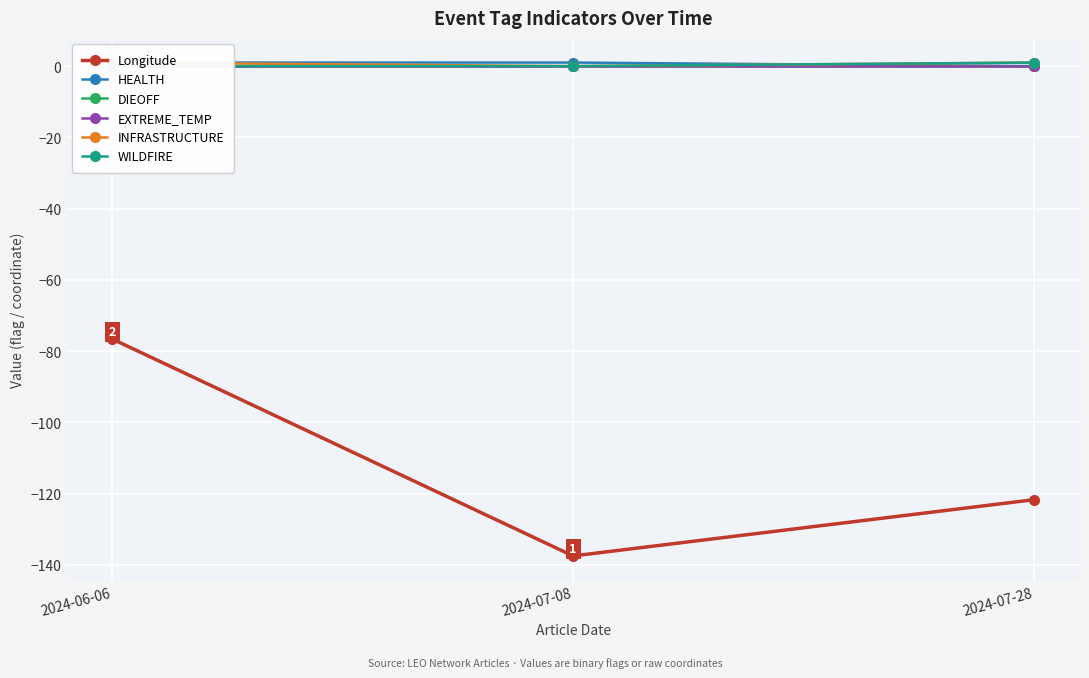

Reading left to right, extract all data points from this chart.

Longitude: 2024-06-06=-76.6	2024-07-08=-137.5	2024-07-28=-121.7
HEALTH: 2024-06-06=1.0	2024-07-08=1.0	2024-07-28=0.0
DIEOFF: 2024-06-06=0.0	2024-07-08=0.0	2024-07-28=0.0
EXTREME_TEMP: 2024-06-06=0.0	2024-07-08=0.0	2024-07-28=0.0
INFRASTRUCTURE: 2024-06-06=1.0	2024-07-08=0.0	2024-07-28=1.0
WILDFIRE: 2024-06-06=0.0	2024-07-08=0.0	2024-07-28=1.0